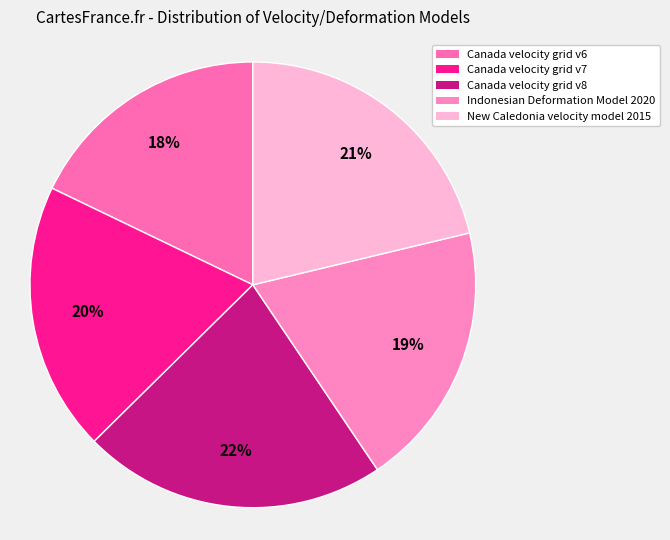

What percentage is the New Caledonia velocity model 2015 slice, to the nearest percent?

21%